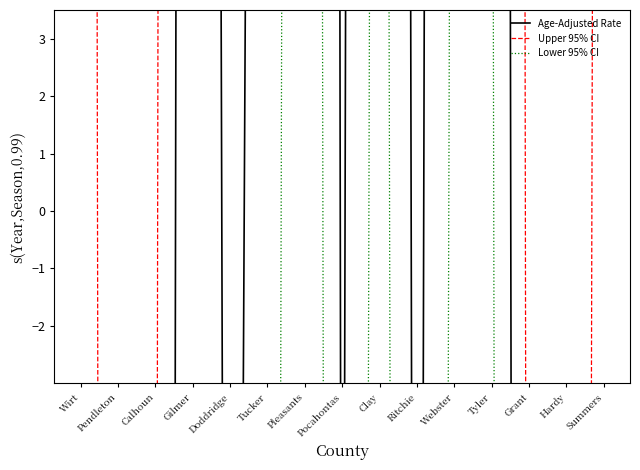

True or false: Lower 95% CI and Upper 95% CI cross at least once.

False